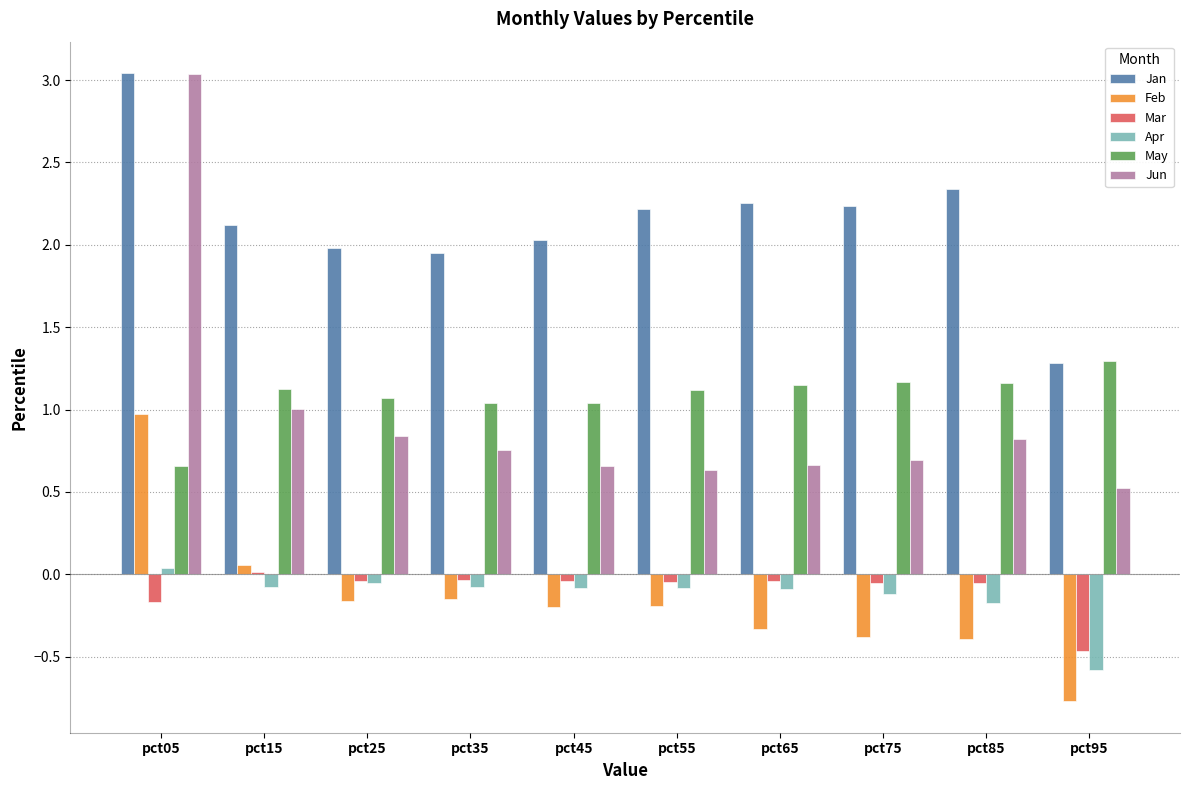

Which category has the highest value in the Jan series?

pct05